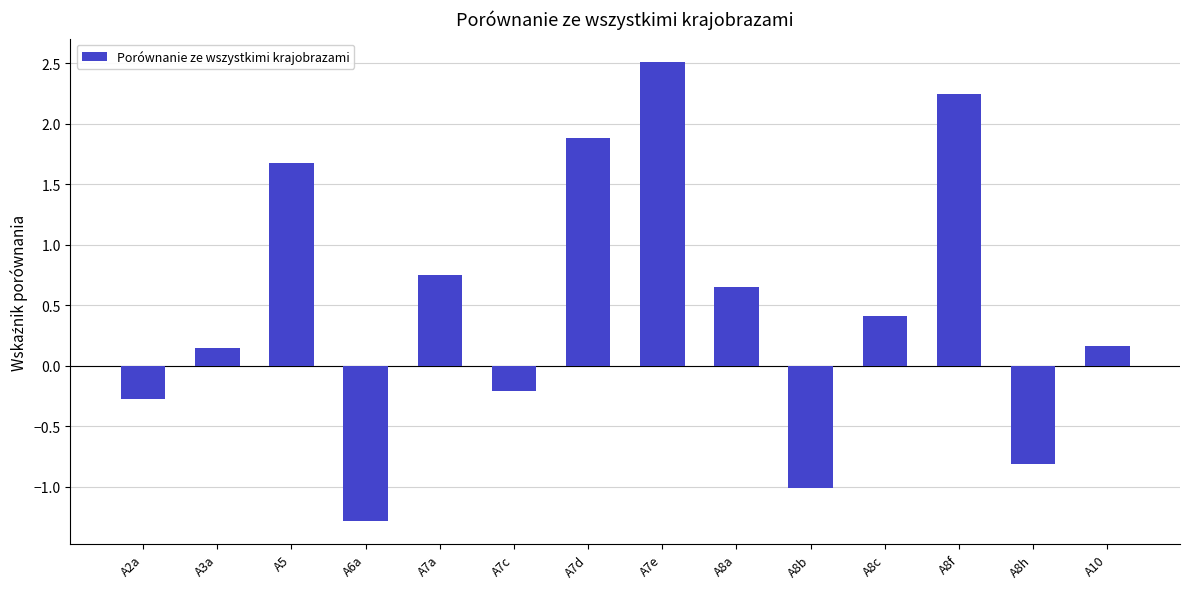

What is the label of the 3rd bar from the right?

A8f